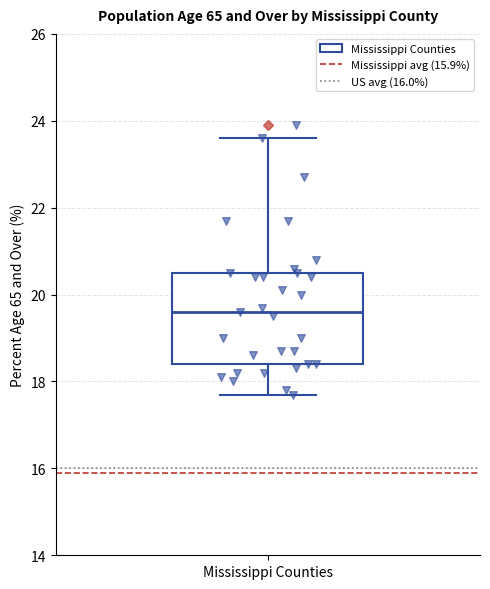

Read this box plot against the y-axis: the position of the median line, the range covered by the box, and the ends of both whiskers. The values are not printed on the chart, so give them approximately, as read against the axis.

median 19.6, box 18.4 to 20.6, whiskers 17.8 to 23.6